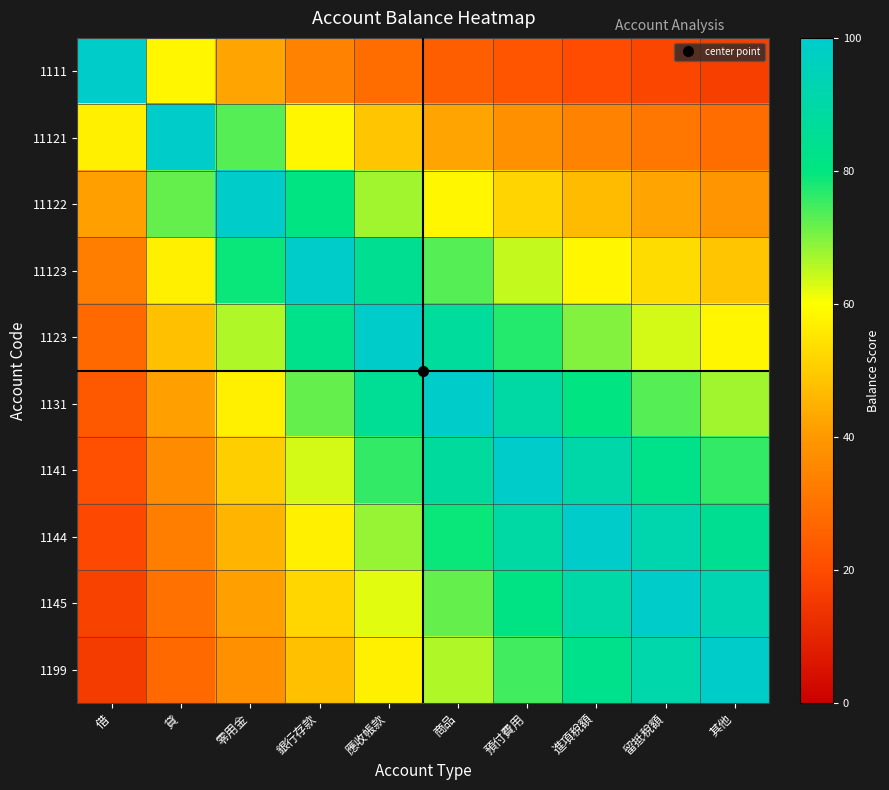

At which category is the sum across all series the highest?

商品